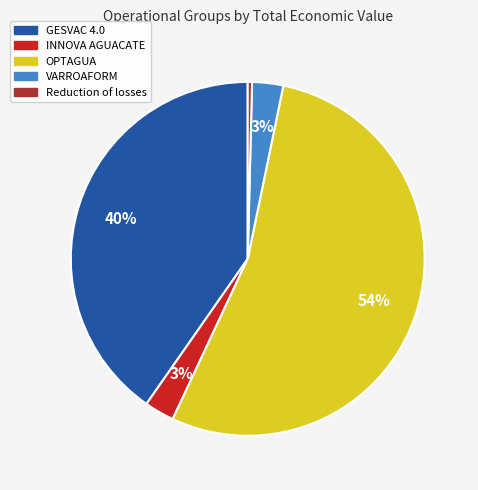

To the nearest percent, what percentage of the pie is INNOVA AGUACATE?

3%